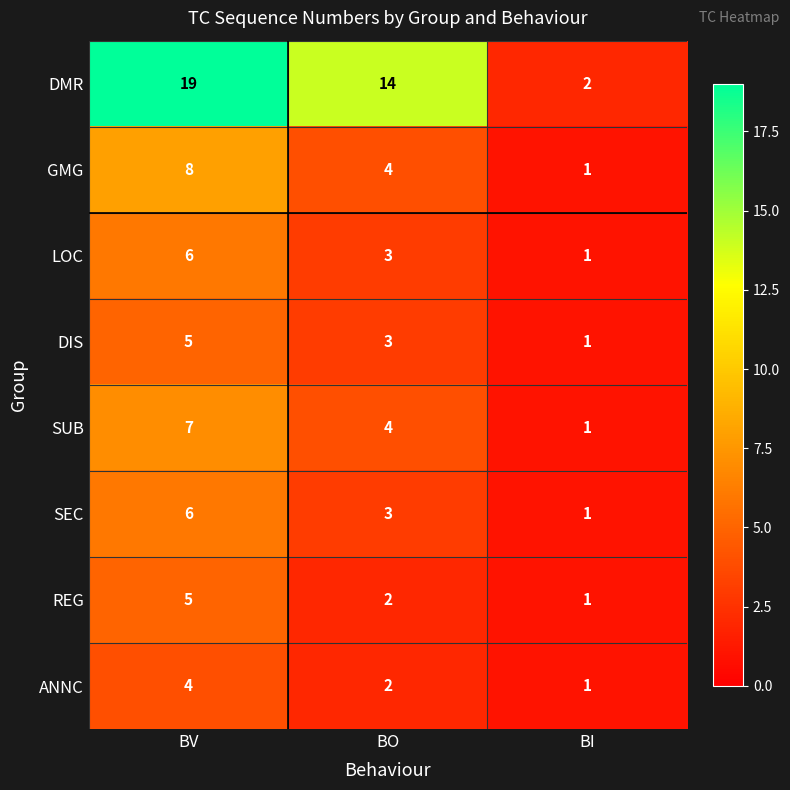

Reading left to right, transcribe all the data shown in this chart.

DMR: 19	14	2
GMG: 8	4	1
LOC: 6	3	1
DIS: 5	3	1
SUB: 7	4	1
SEC: 6	3	1
REG: 5	2	1
ANNC: 4	2	1